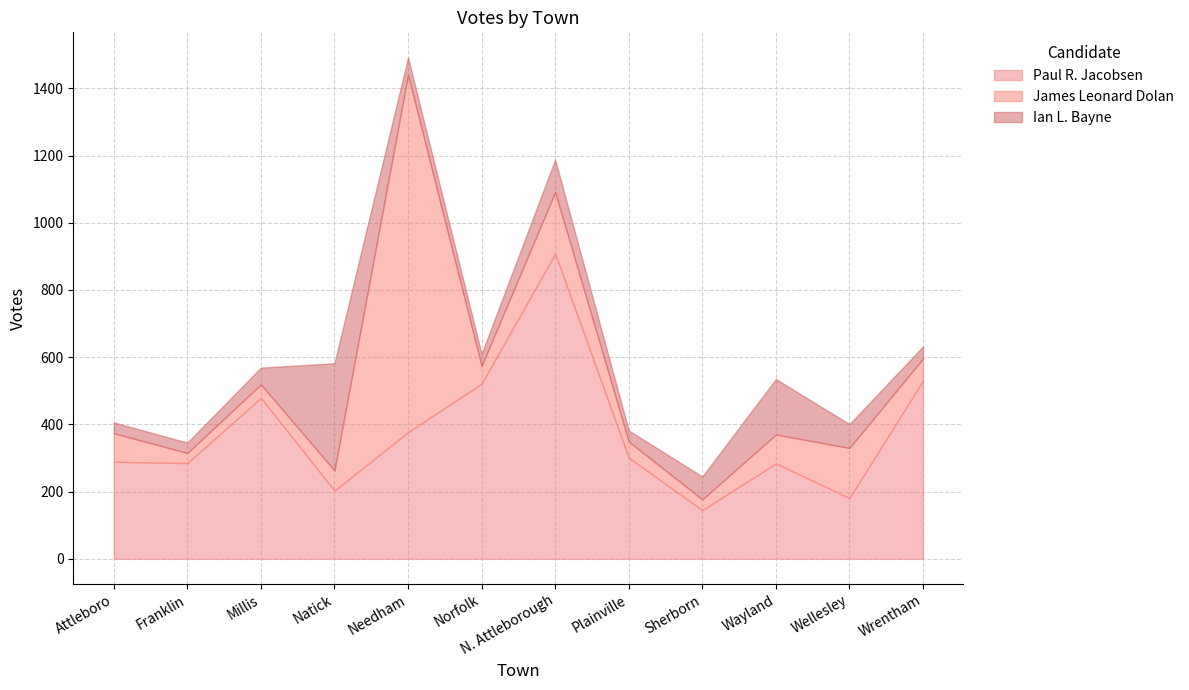

What is the total value across all series at Attleboro?

406